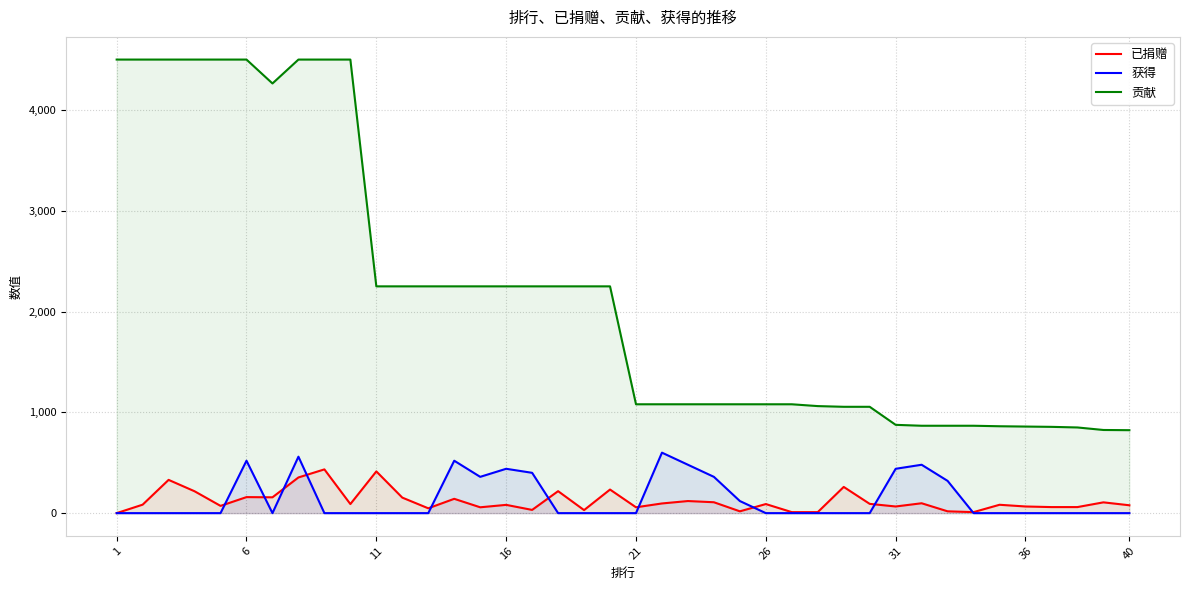

Which series has the largest total across all categories?

贡献